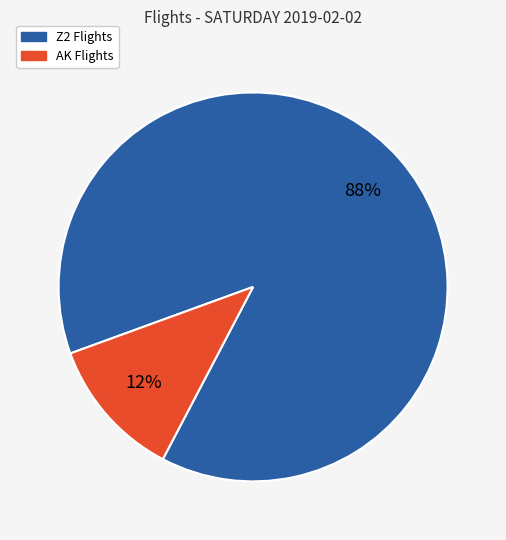

To the nearest percent, what is the average slice percentage?

50%